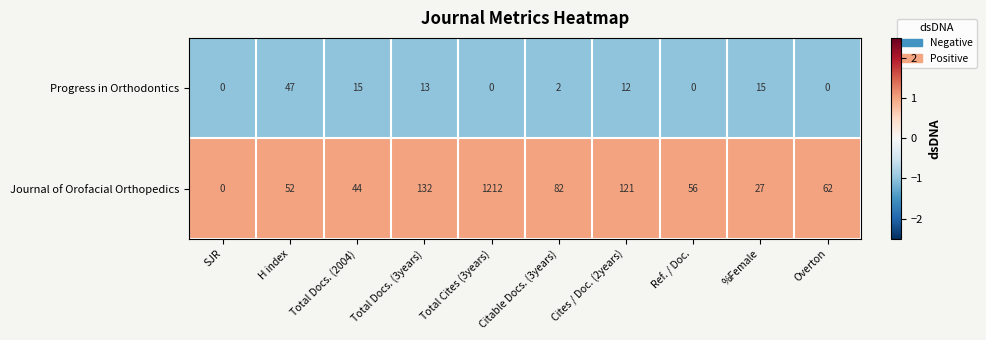

At which label does Progress in Orthodontics first exceed 12?

H index